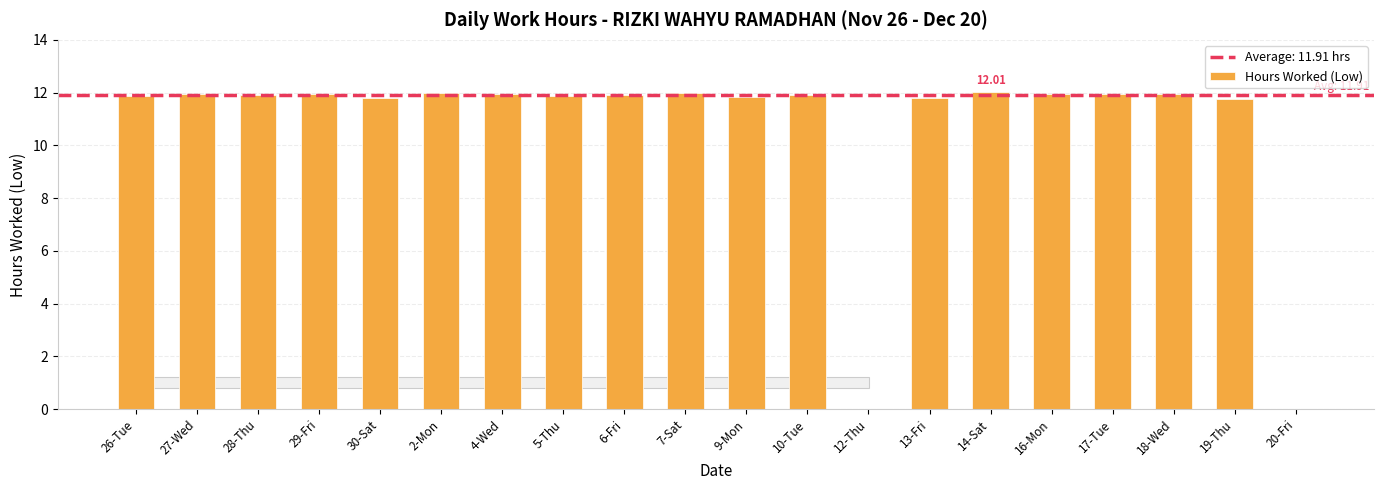

Which label corresponds to the smallest value in the chart?

12-Thu